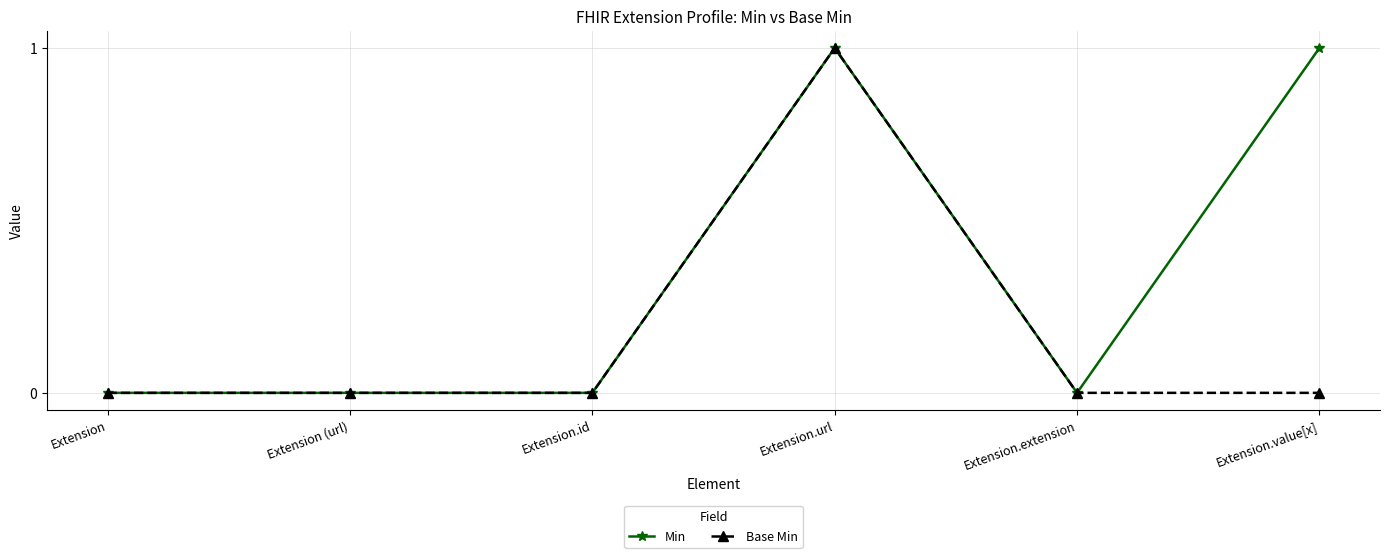

True or false: Min has more than 0 points higher than both neighbors.

True